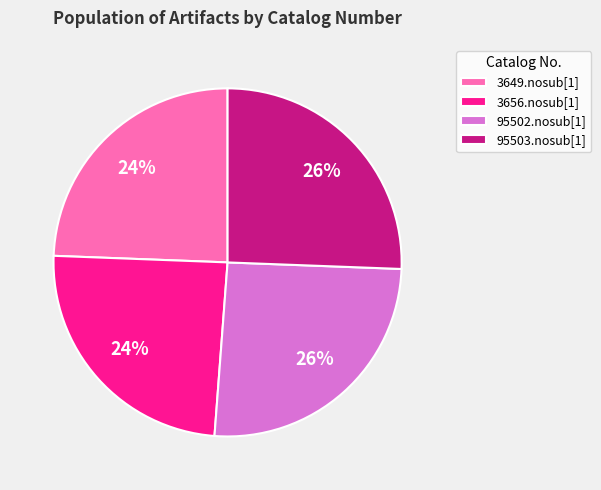

Count the number of slices in the pie.

4